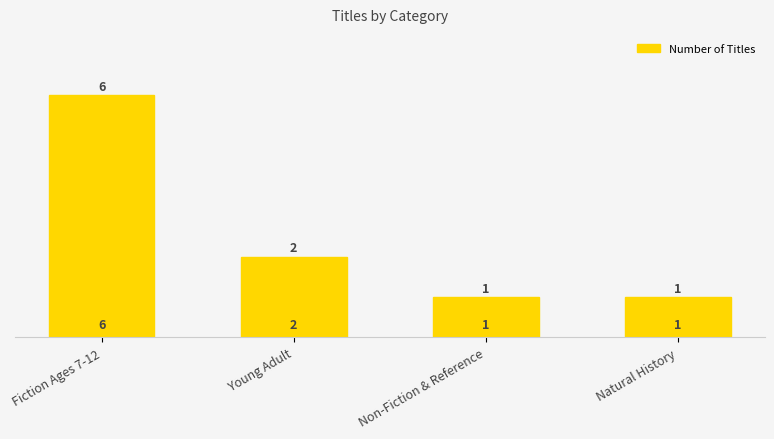

Between Fiction Ages 7-12 and Natural History, which is larger?

Fiction Ages 7-12